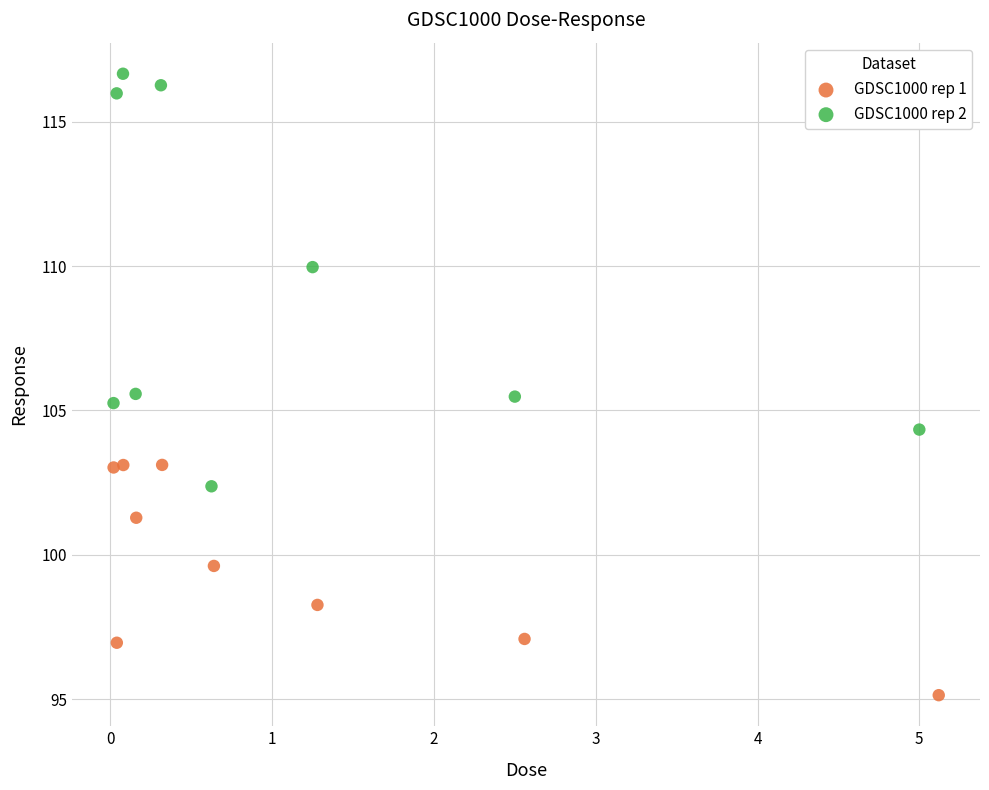

Which series reaches the maximum Y coordinate?

GDSC1000 rep 2